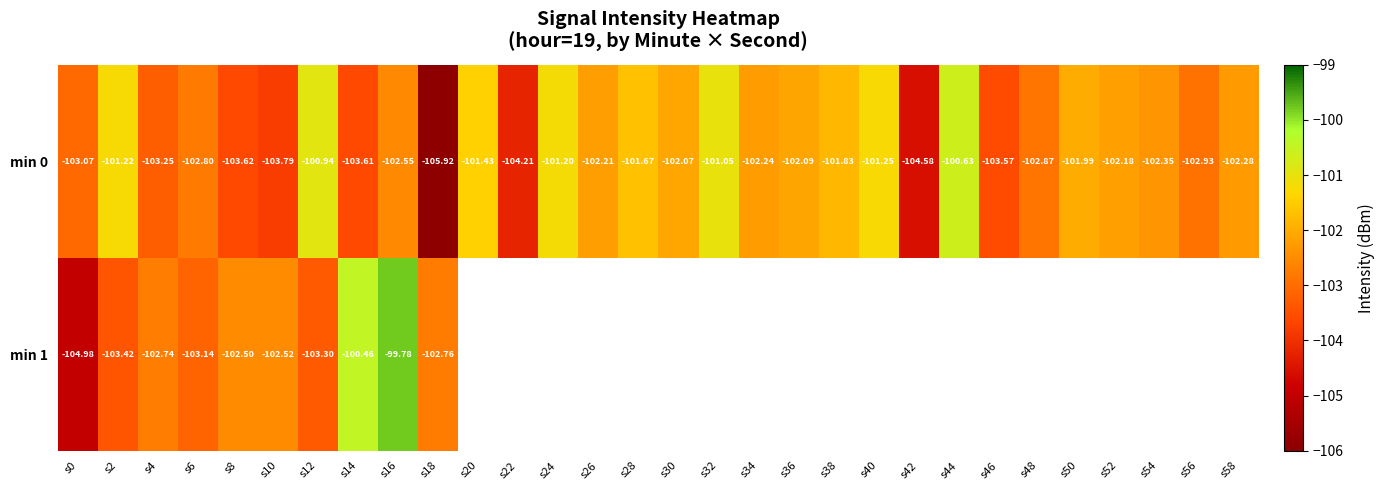

Which series has the largest range (max minus min)?

min 0